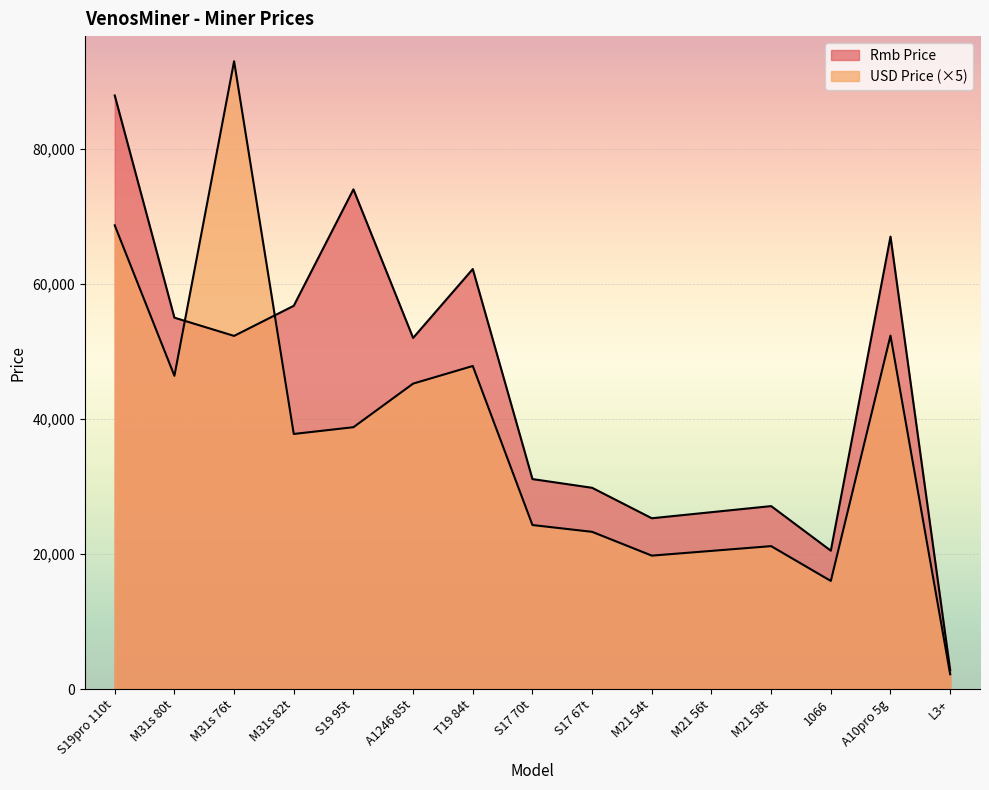

How many data points in USD Price are above 37781?

8